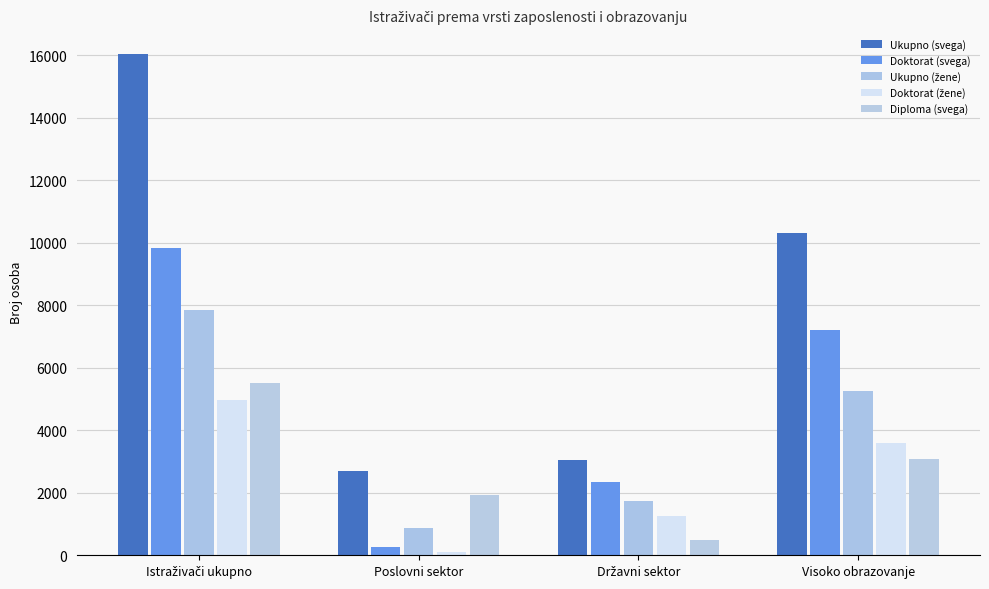

The Doktorat (svega) series shows 277 at Poslovni sektor. True or false?

True